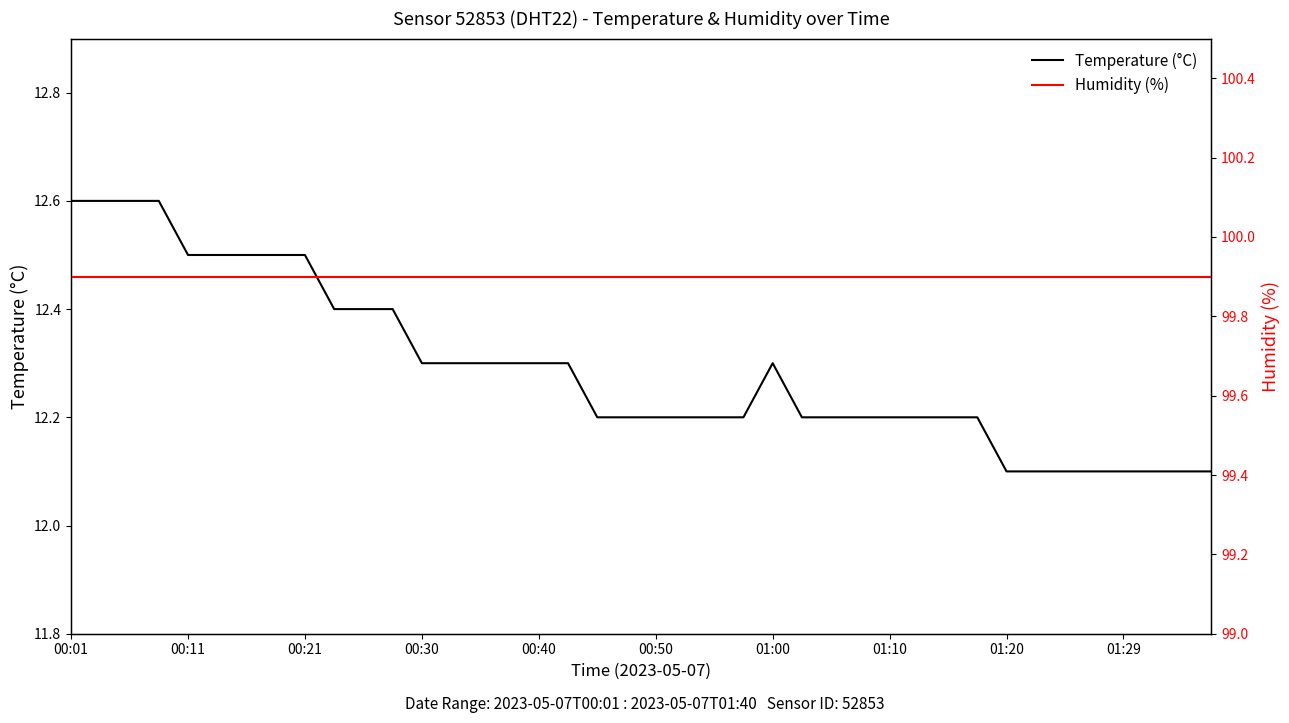

True or false: Temperature (°C) has more than 0 points higher than both neighbors.

True